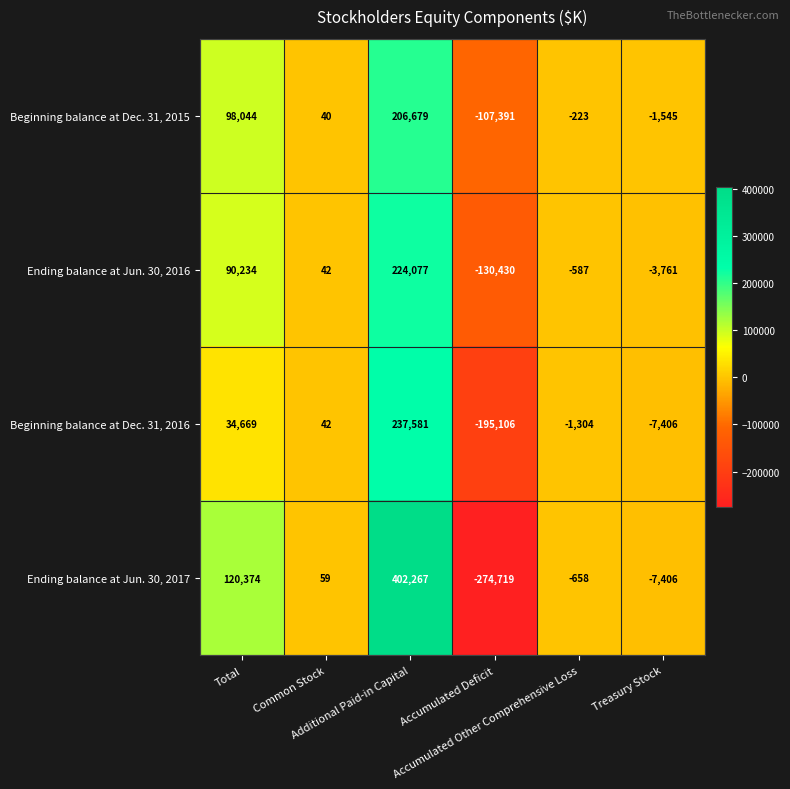

What is the sum of all Beginning balance at Dec. 31, 2015 values?

195604